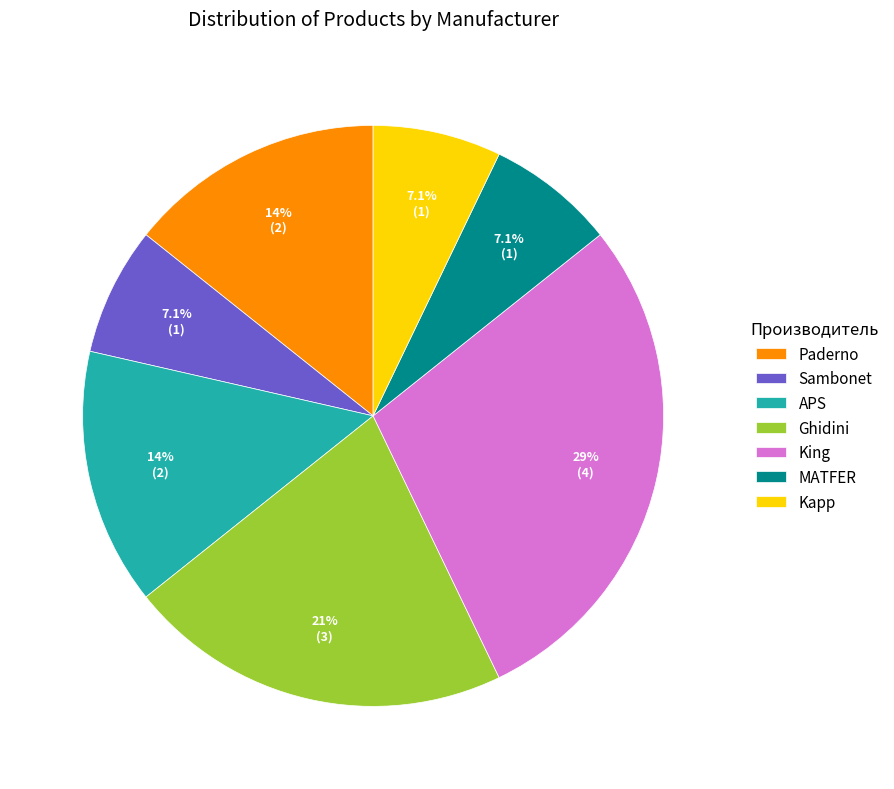

The King slice represents 29% of the pie. True or false?

True